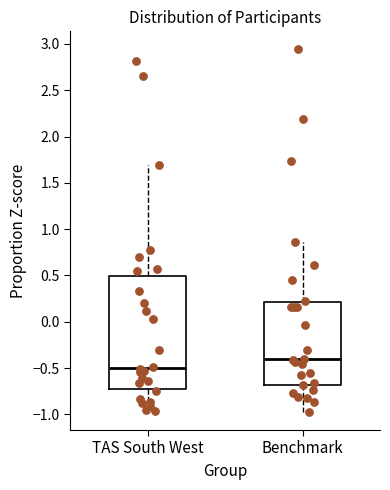

Reading left to right, transcribe this box plot: for each box, give where its median line is, the range the box spans, and where its two whiskers end, as read against the y-axis. The values are not printed on the chart, so give them approximately, as read against the axis.

TAS South West: median -0.50, box -0.70 to 0.50, whiskers -0.95 to 1.70
Benchmark: median -0.40, box -0.70 to 0.20, whiskers -0.95 to 0.85